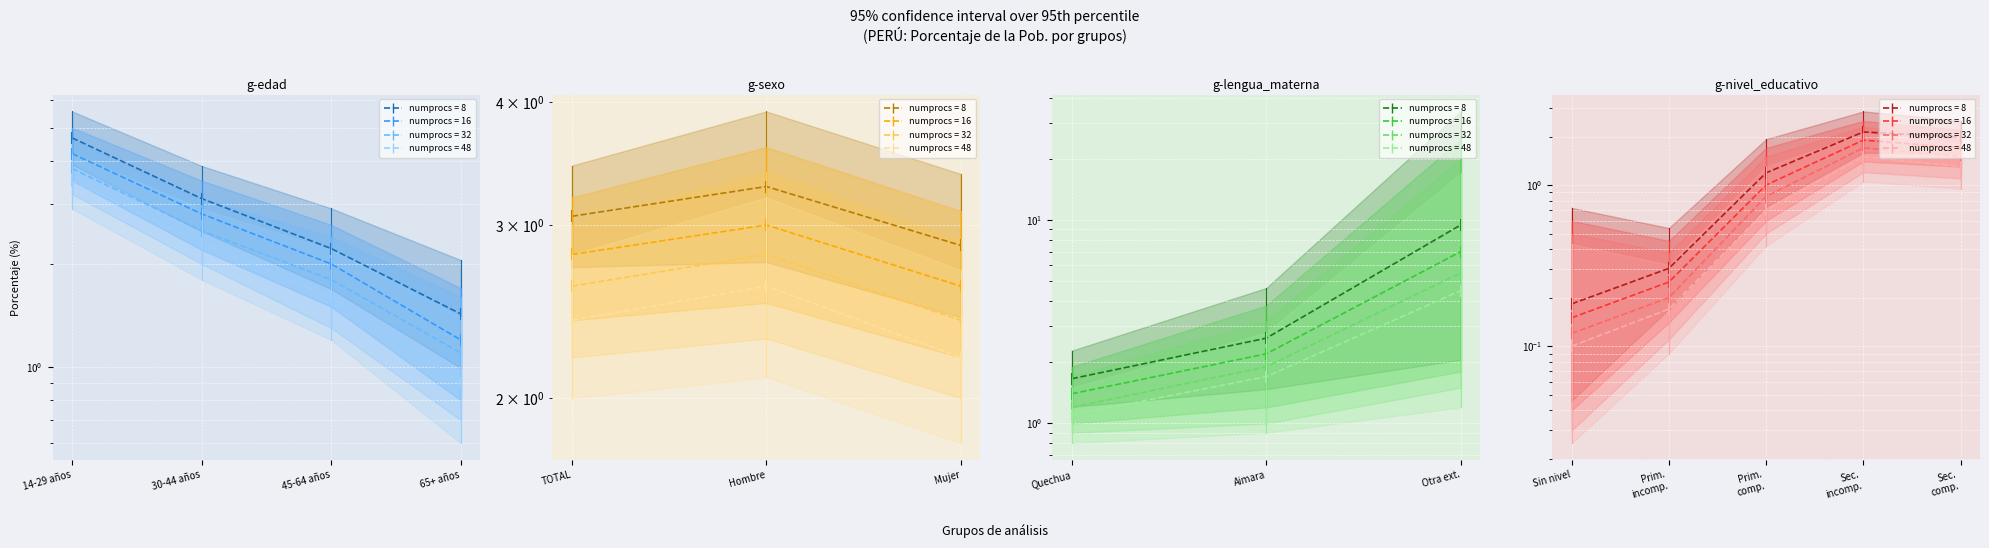

True or false: Superior and Error estándar intersect in this chart.

False